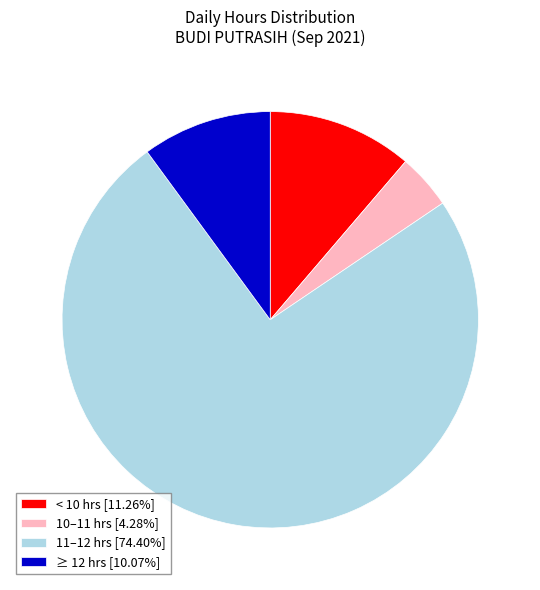

Does 11–12 hrs [74.40%] represent more than half of the total?

Yes